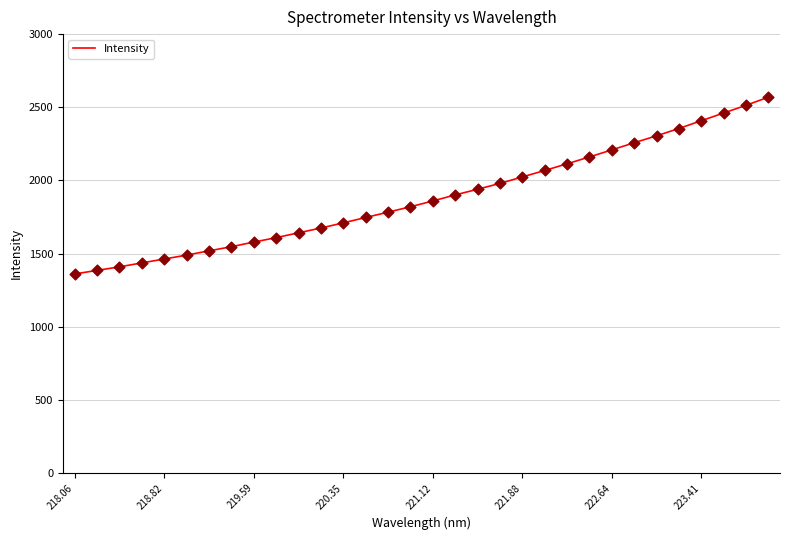

What is the difference between the maximum and minimum values?

1208.2